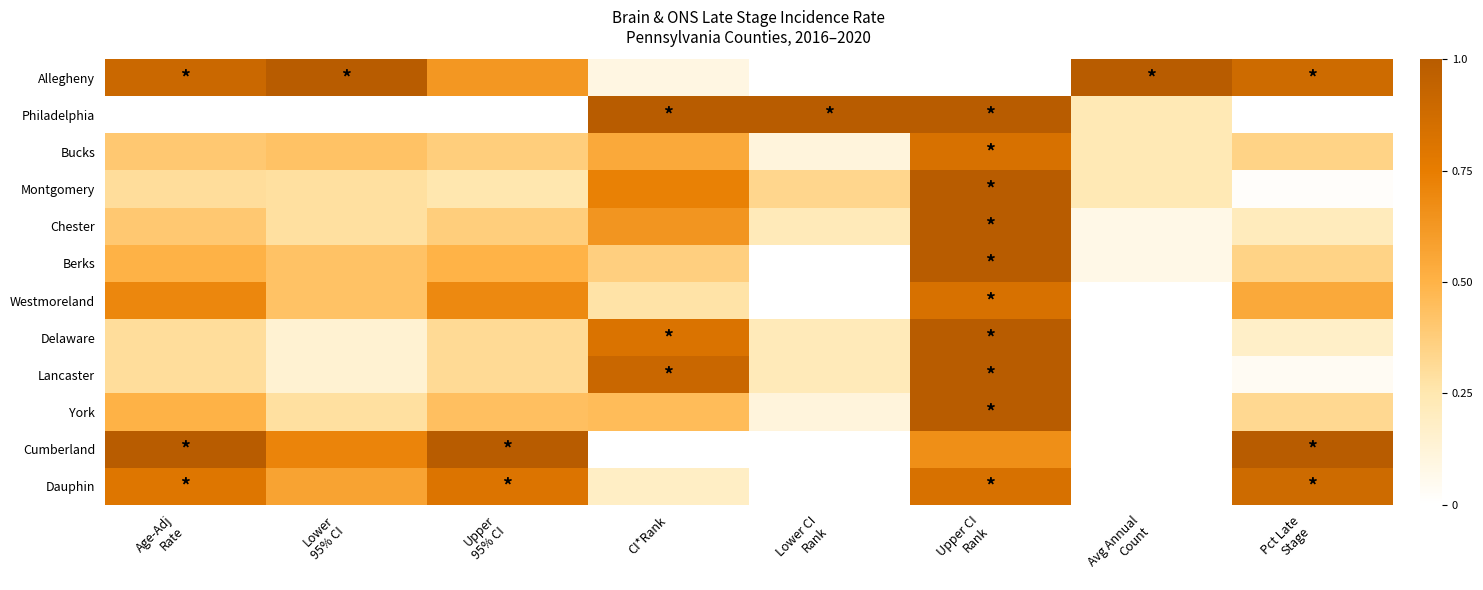

Reading left to right, what are all the values shown in this chart?

Allegheny: Age-Adj
Rate=0.9	Lower
95% CI=1.0	Upper
95% CI=0.6	CI*Rank=0.1	Lower CI
Rank=0.0	Upper CI
Rank=0.0	Avg Annual
Count=1.0	Pct Late
Stage=0.9
Philadelphia: Age-Adj
Rate=0.0	Lower
95% CI=0.0	Upper
95% CI=0.0	CI*Rank=1.0	Lower CI
Rank=1.0	Upper CI
Rank=1.0	Avg Annual
Count=0.2	Pct Late
Stage=0.0
Bucks: Age-Adj
Rate=0.4	Lower
95% CI=0.4	Upper
95% CI=0.4	CI*Rank=0.5	Lower CI
Rank=0.1	Upper CI
Rank=0.8	Avg Annual
Count=0.2	Pct Late
Stage=0.3
Montgomery: Age-Adj
Rate=0.3	Lower
95% CI=0.3	Upper
95% CI=0.2	CI*Rank=0.7	Lower CI
Rank=0.3	Upper CI
Rank=1.0	Avg Annual
Count=0.2	Pct Late
Stage=0.0
Chester: Age-Adj
Rate=0.4	Lower
95% CI=0.3	Upper
95% CI=0.4	CI*Rank=0.6	Lower CI
Rank=0.2	Upper CI
Rank=1.0	Avg Annual
Count=0.1	Pct Late
Stage=0.2
Berks: Age-Adj
Rate=0.5	Lower
95% CI=0.4	Upper
95% CI=0.5	CI*Rank=0.4	Lower CI
Rank=0.0	Upper CI
Rank=1.0	Avg Annual
Count=0.1	Pct Late
Stage=0.3
Westmoreland: Age-Adj
Rate=0.7	Lower
95% CI=0.4	Upper
95% CI=0.7	CI*Rank=0.3	Lower CI
Rank=0.0	Upper CI
Rank=0.8	Avg Annual
Count=0.0	Pct Late
Stage=0.5
Delaware: Age-Adj
Rate=0.3	Lower
95% CI=0.1	Upper
95% CI=0.3	CI*Rank=0.8	Lower CI
Rank=0.2	Upper CI
Rank=1.0	Avg Annual
Count=0.0	Pct Late
Stage=0.2
Lancaster: Age-Adj
Rate=0.3	Lower
95% CI=0.1	Upper
95% CI=0.3	CI*Rank=0.9	Lower CI
Rank=0.2	Upper CI
Rank=1.0	Avg Annual
Count=0.0	Pct Late
Stage=0.0
York: Age-Adj
Rate=0.5	Lower
95% CI=0.3	Upper
95% CI=0.4	CI*Rank=0.5	Lower CI
Rank=0.1	Upper CI
Rank=1.0	Avg Annual
Count=0.0	Pct Late
Stage=0.3
Cumberland: Age-Adj
Rate=1.0	Lower
95% CI=0.7	Upper
95% CI=1.0	CI*Rank=0.0	Lower CI
Rank=0.0	Upper CI
Rank=0.7	Avg Annual
Count=0.0	Pct Late
Stage=1.0
Dauphin: Age-Adj
Rate=0.8	Lower
95% CI=0.6	Upper
95% CI=0.8	CI*Rank=0.2	Lower CI
Rank=0.0	Upper CI
Rank=0.8	Avg Annual
Count=0.0	Pct Late
Stage=0.9